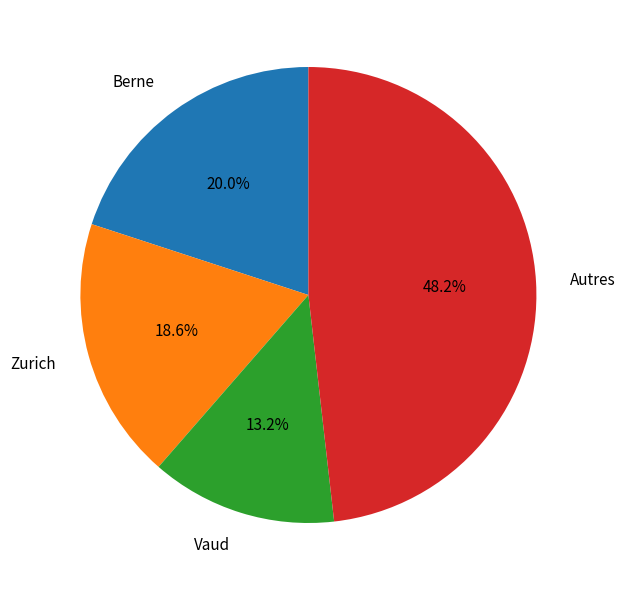

What percentage is NOT represented by Zurich?

81.4%